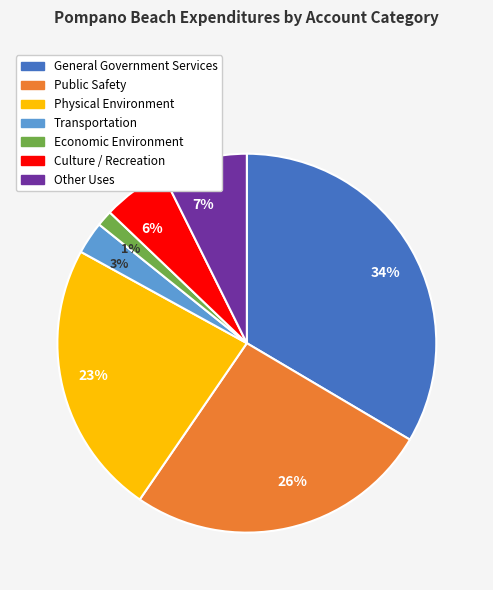

Do 26% and 23% together represent more than half of the pie?

No